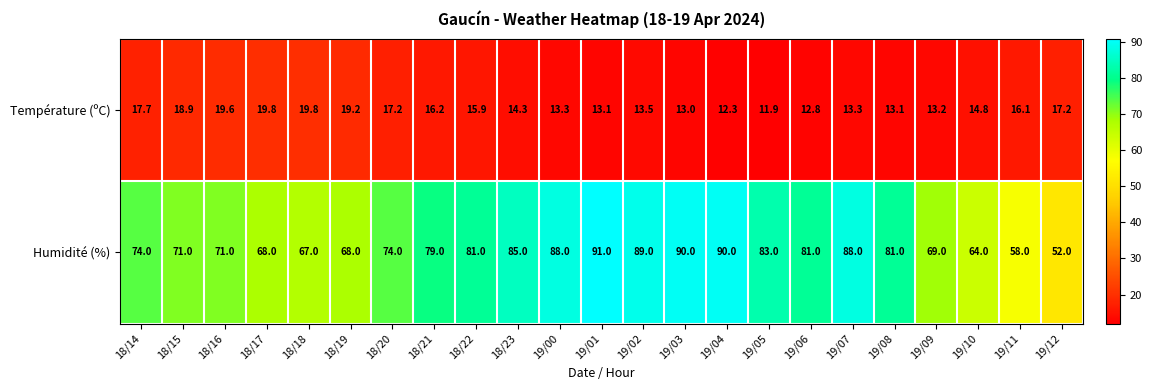

The Température (ºC) series shows 14.8 at 19/10. True or false?

True